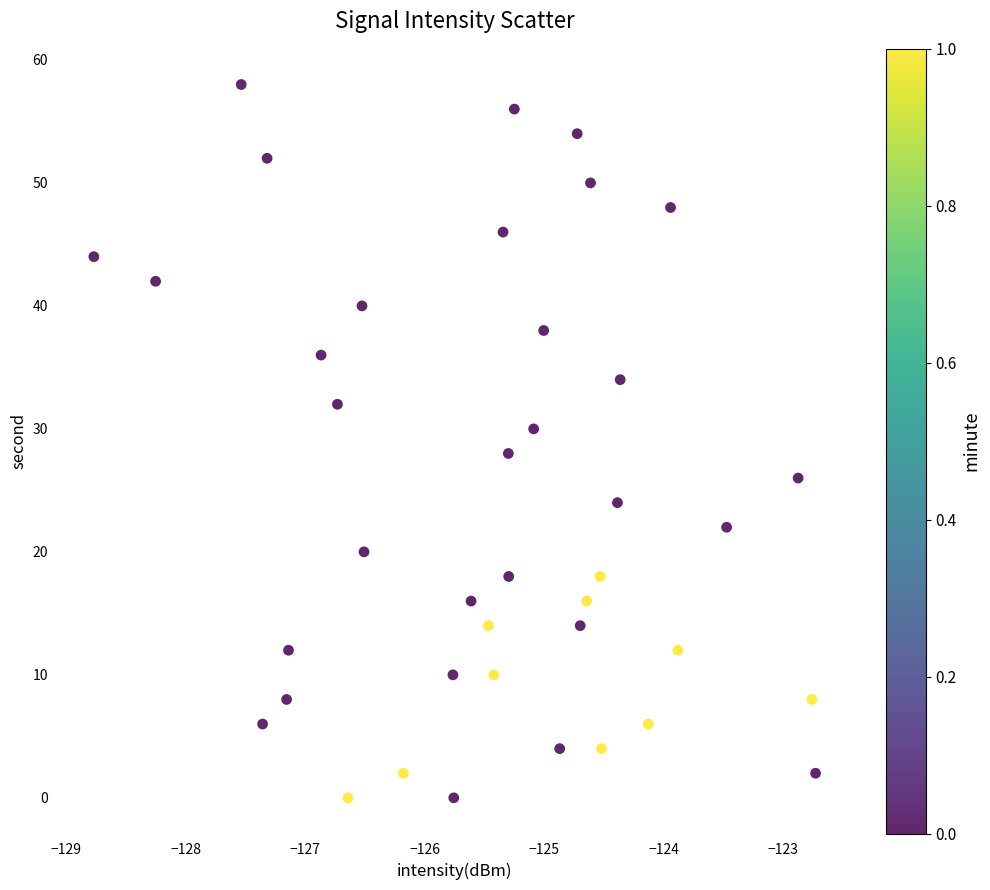

What is the range of Y values (max minus min)?

58